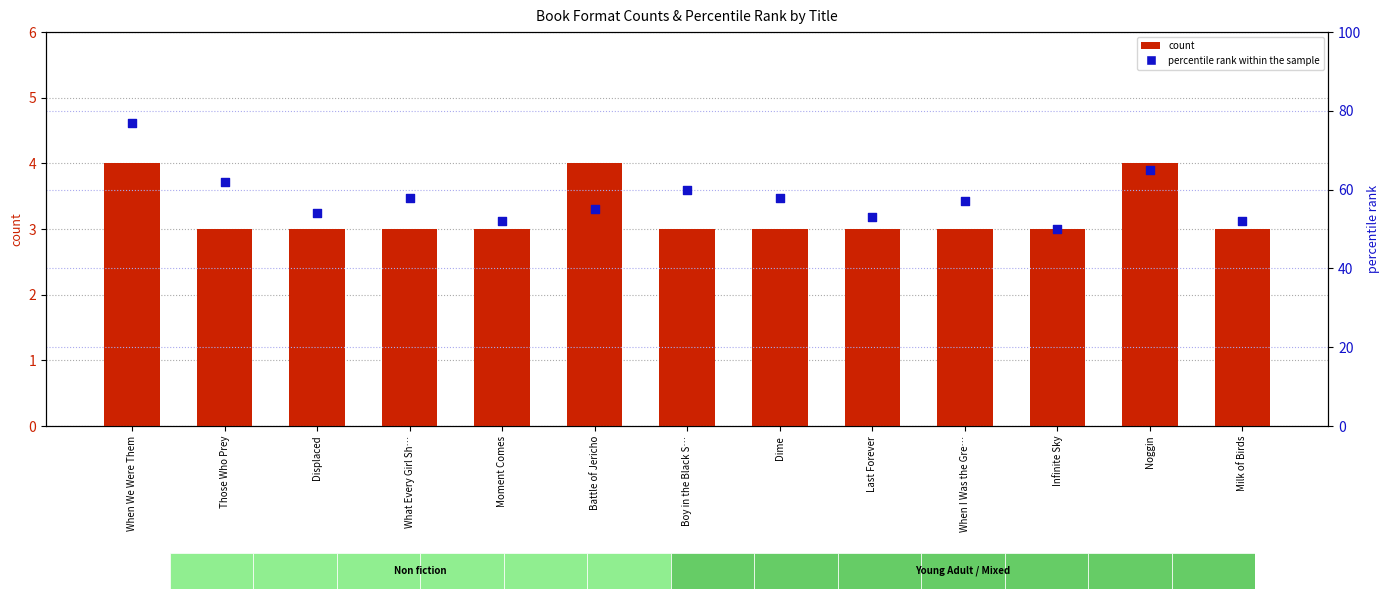

Which series has the largest total across all categories?

percentile rank within the sample